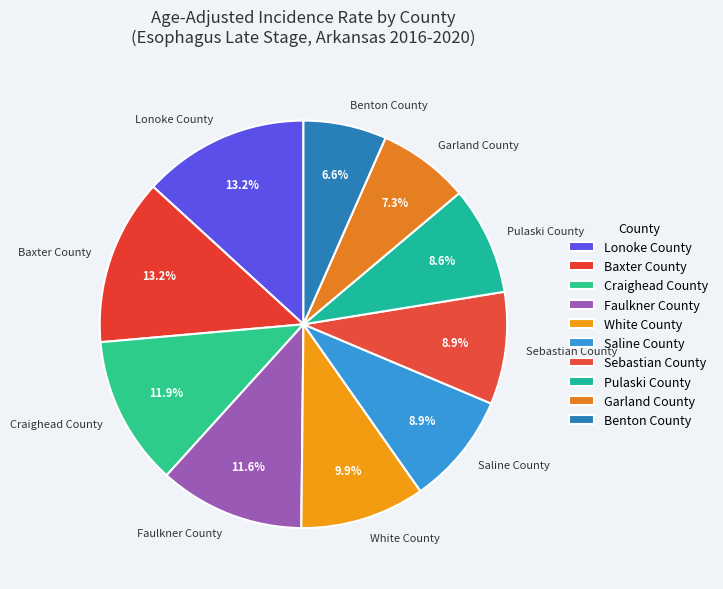

To the nearest percent, what portion does Benton County represent?

7%